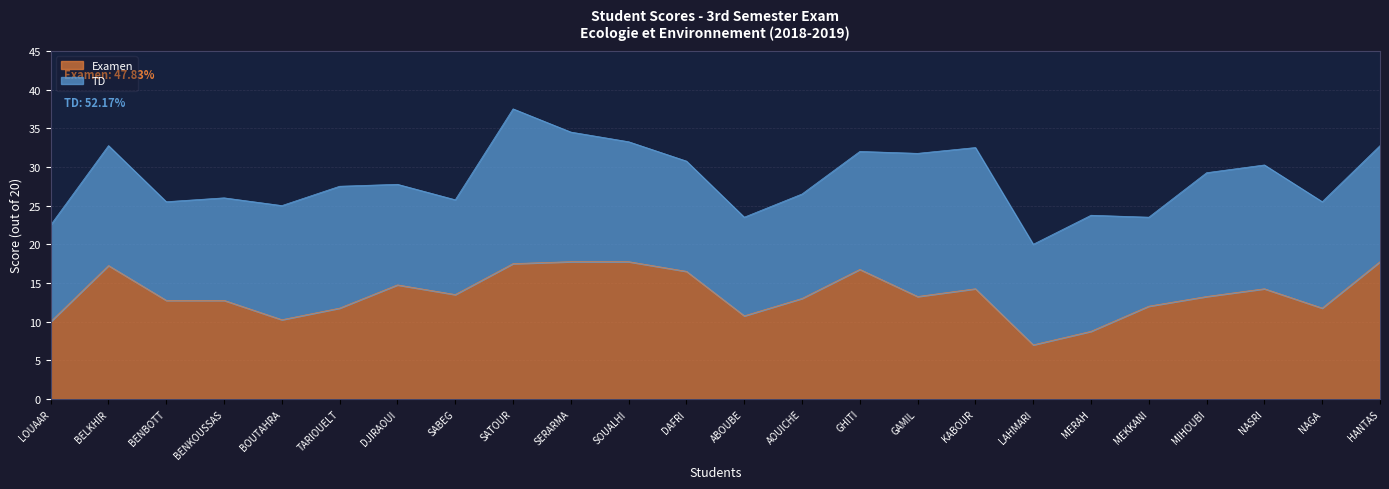

Is it true that the value at SOUALHI is 24.1?

False